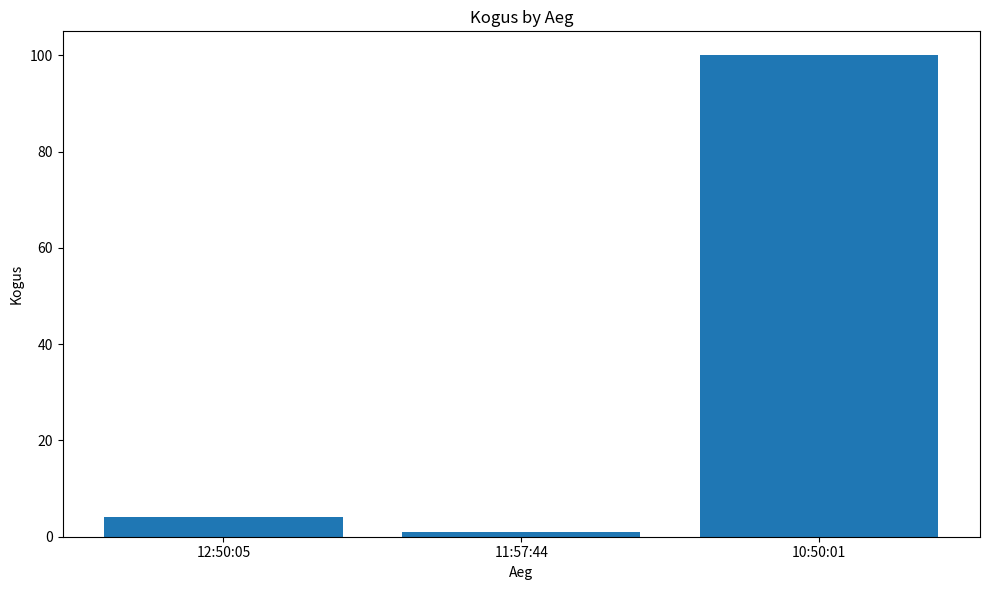

What is the value of the 3rd bar from the left?

100